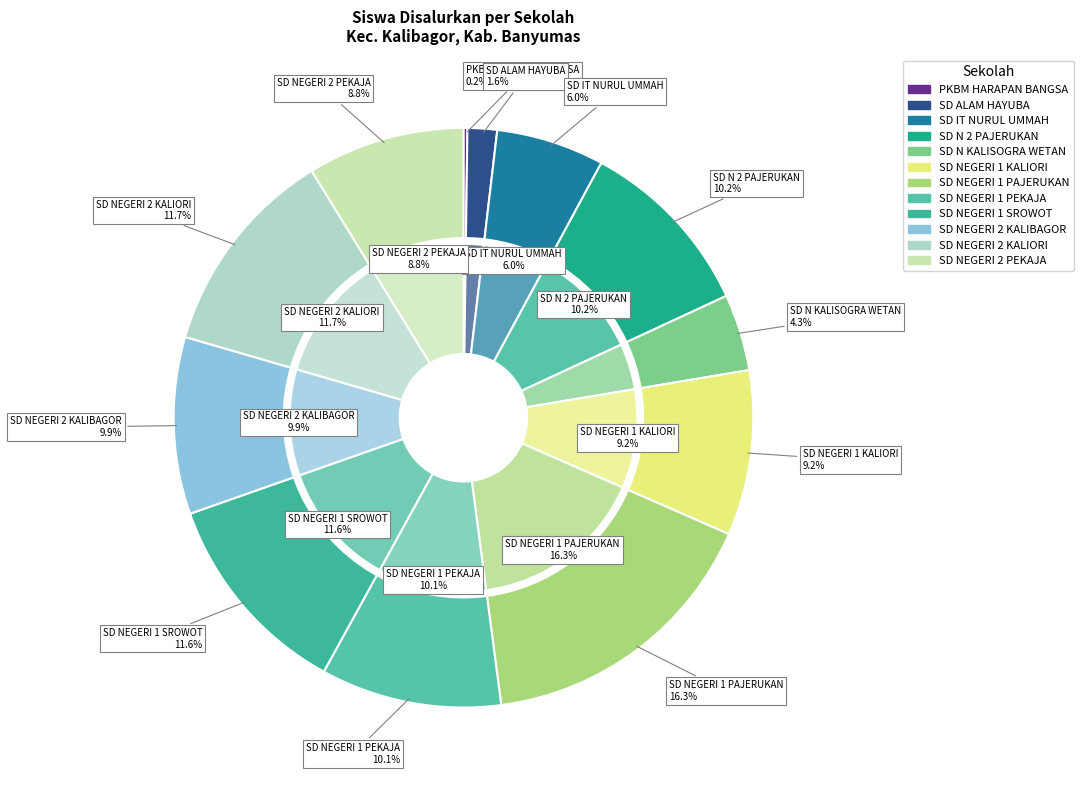

What is the smallest slice in the pie chart?

PKBM HARAPAN BANGSA